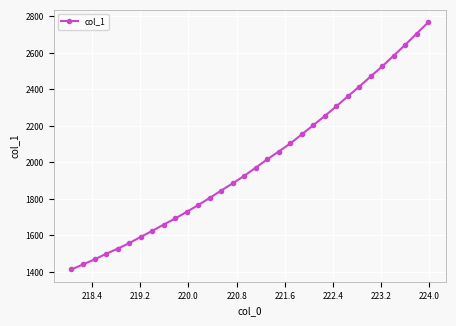

What is the value of the 7th point from the left?

1591.4